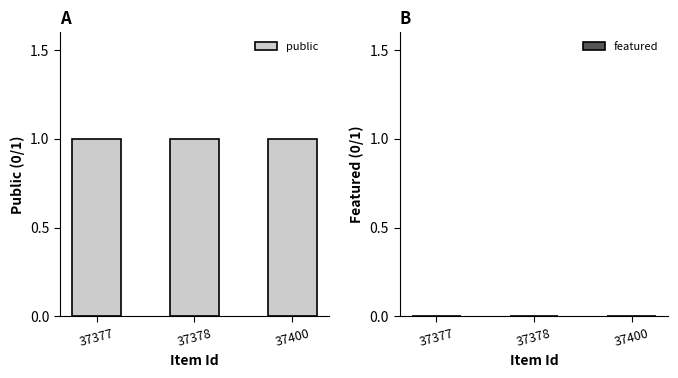

Is the value of featured at 37378 greater than the value of public at 37400?

No